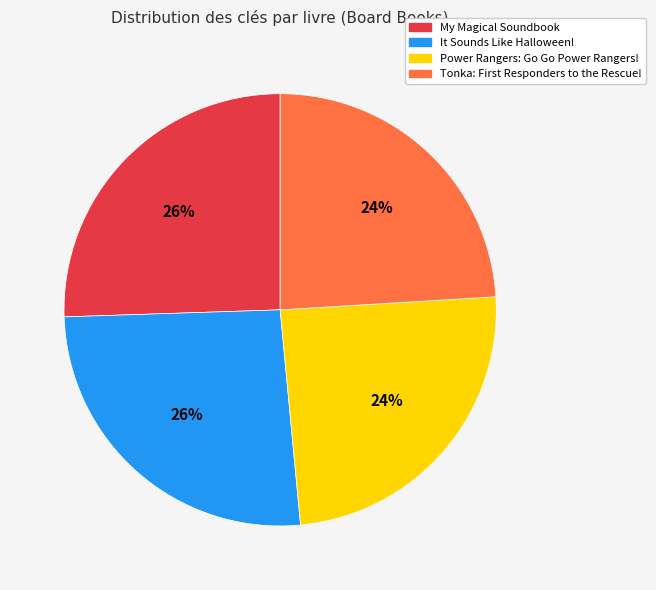

What percentage is the My Magical Soundbook slice, to the nearest percent?

26%